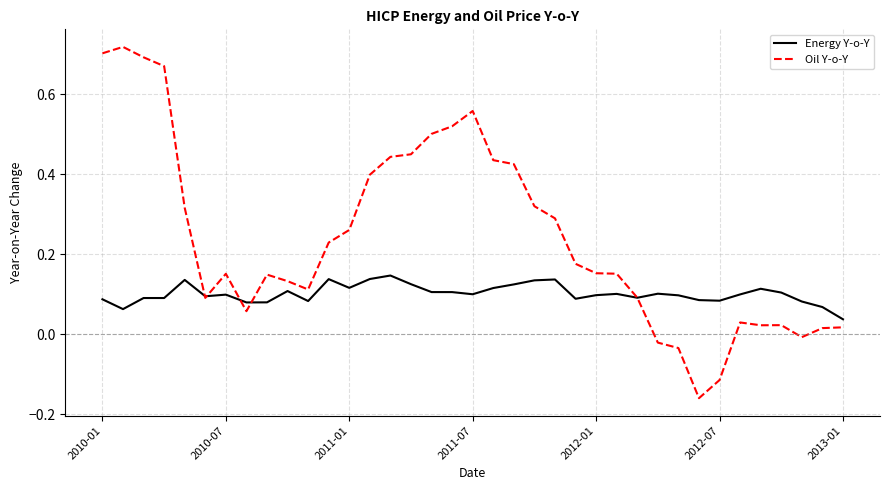

What is the difference between the maximum and minimum values in the Oil Y-o-Y series?

0.9